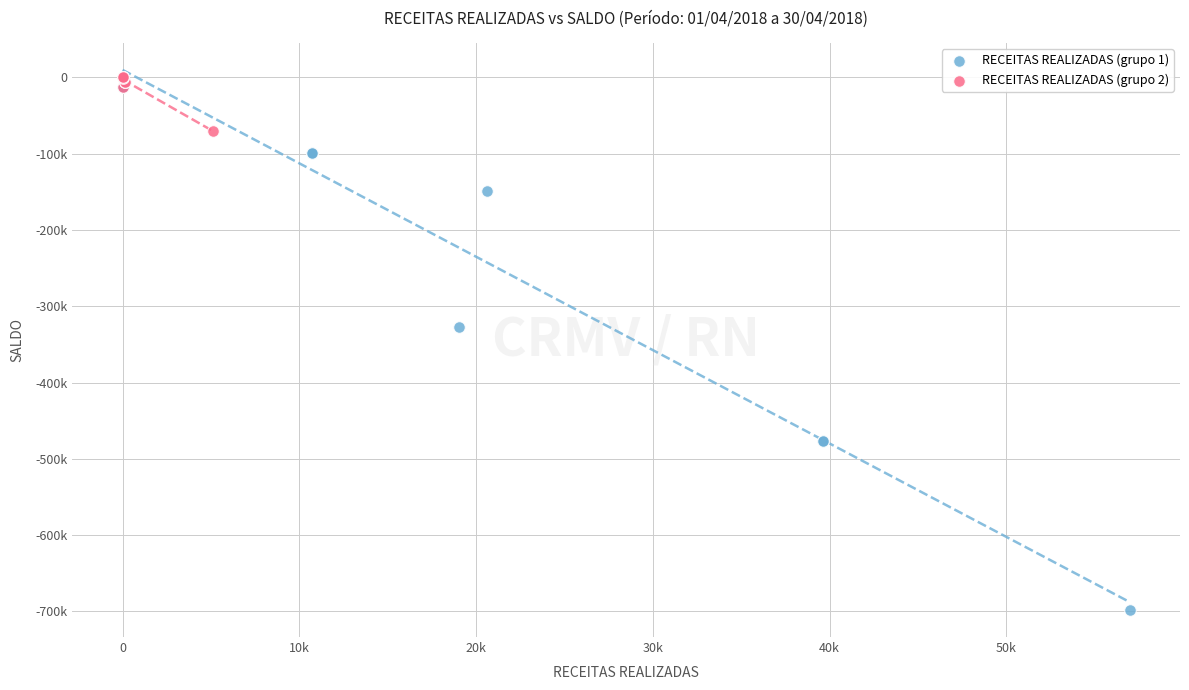

What are all the series names shown in the legend?

RECEITAS REALIZADAS (grupo 1), RECEITAS REALIZADAS (grupo 2)